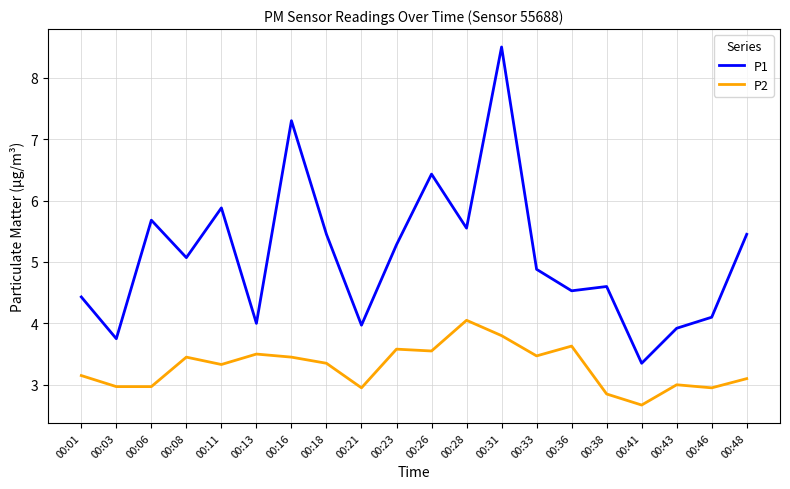

What is the difference between the maximum and minimum values in the P2 series?

1.4